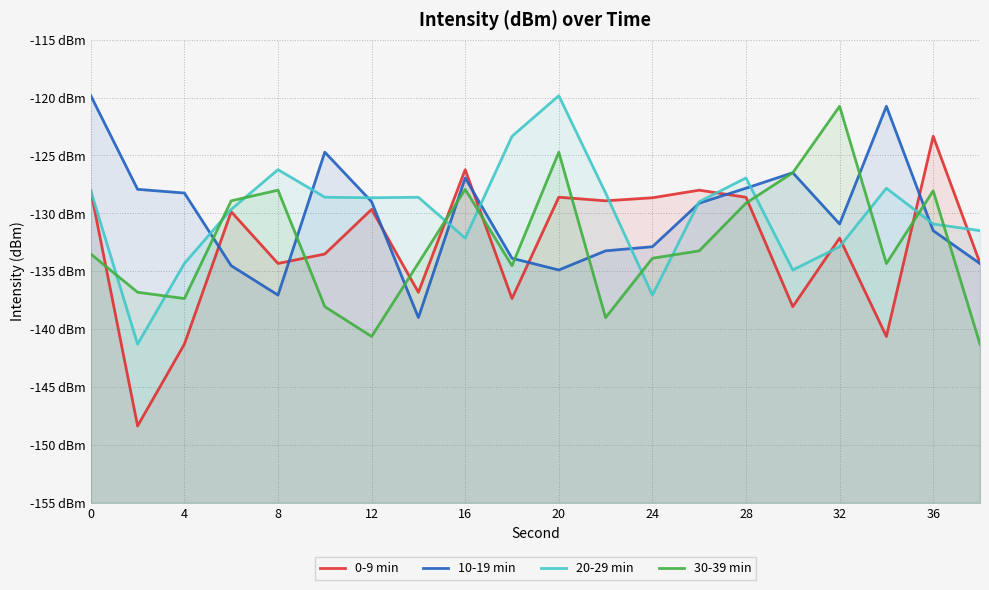

What is the total value across all series at 8?

-525.6